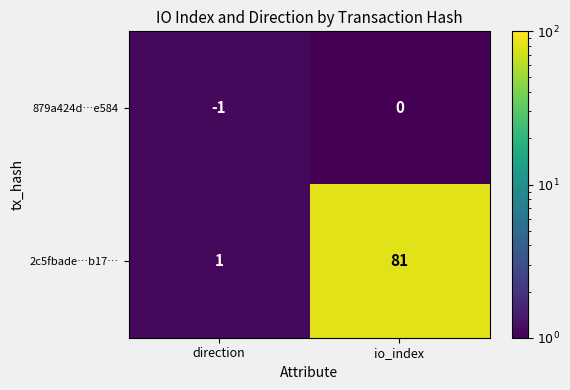

List the series in order of their peak value, highest first.

2c5fbade…b17…, 879a424d…e584